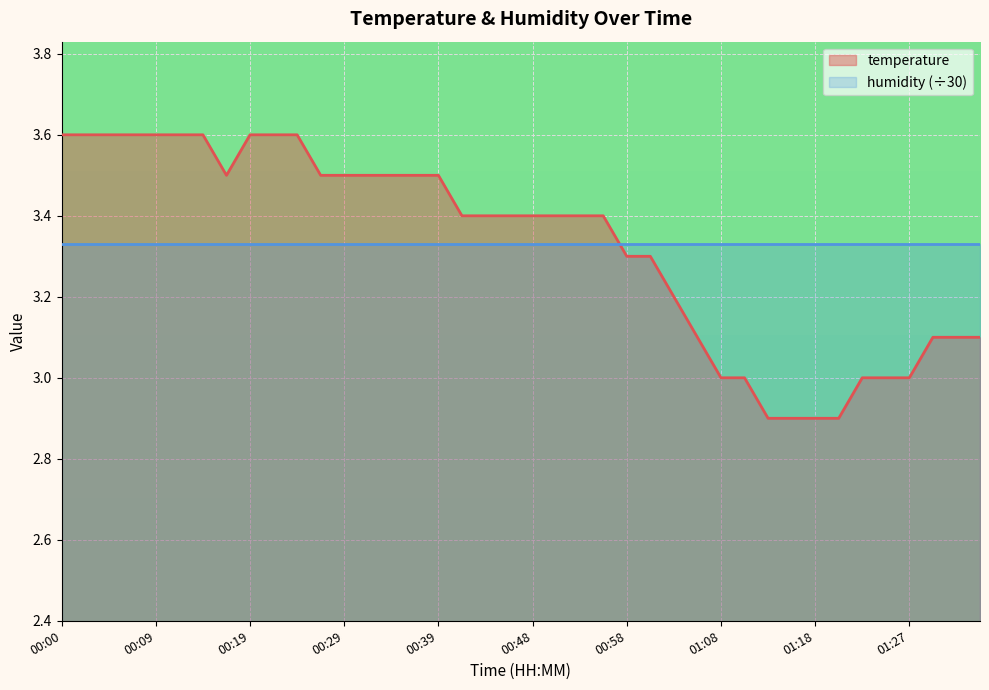

True or false: the data has more than 1 interior local peaks.

False